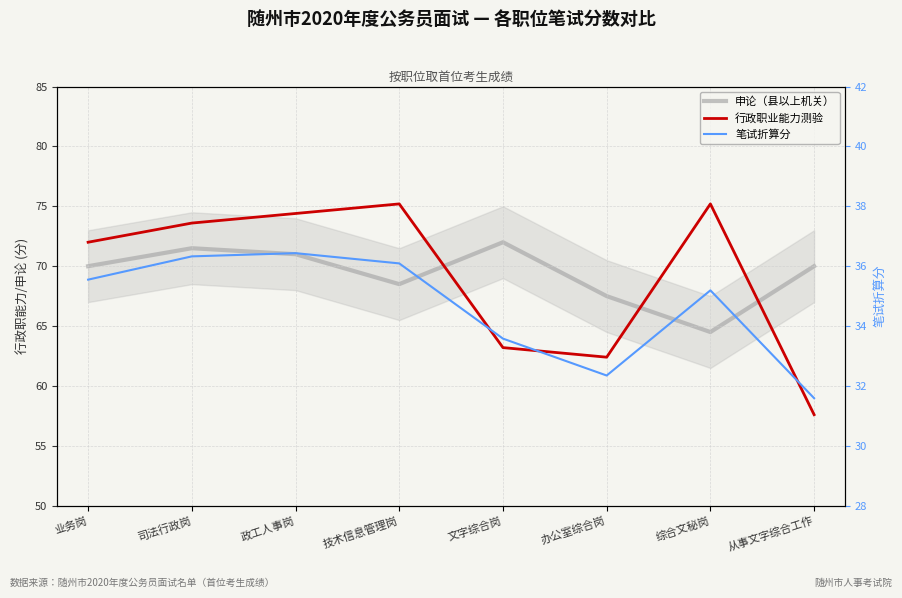

True or false: 行政职业能力测验 and 笔试折算分 cross at least once.

False